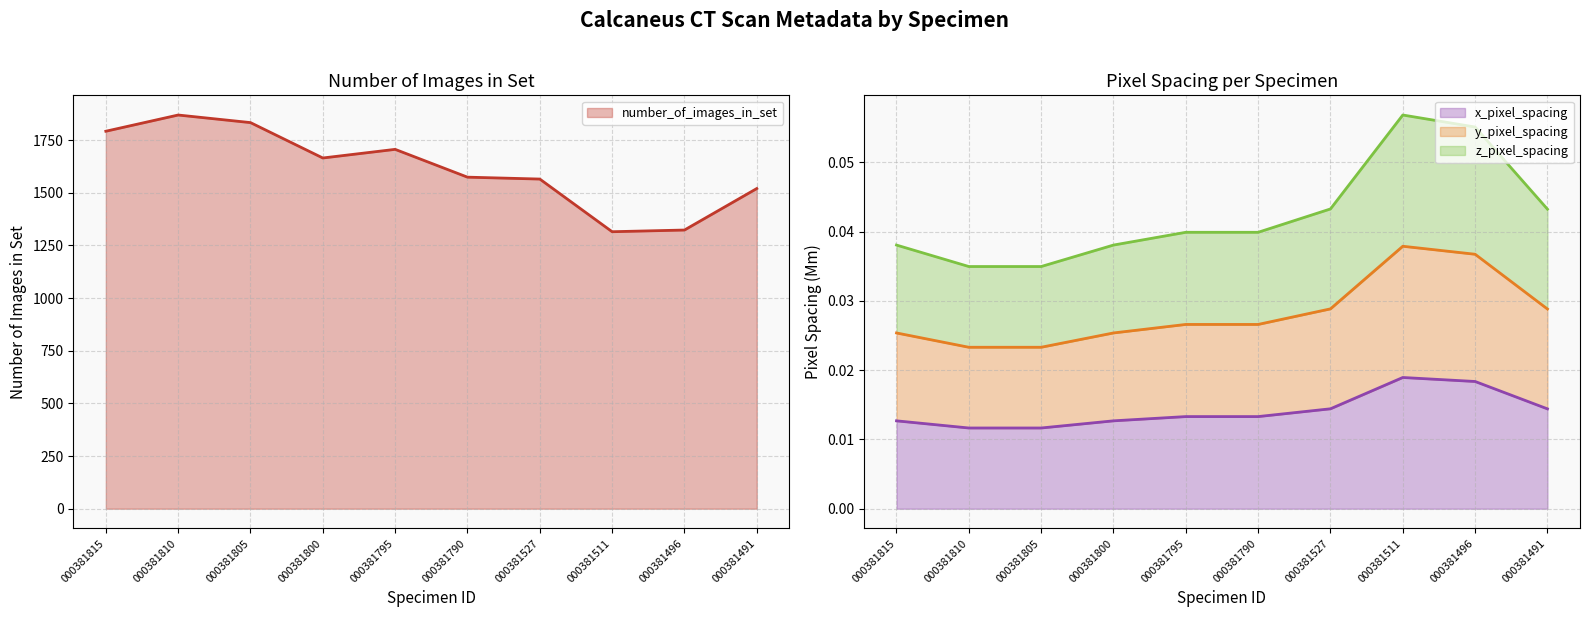

The value of number_of_images_in_set at 000381491 is 1520. True or false?

True